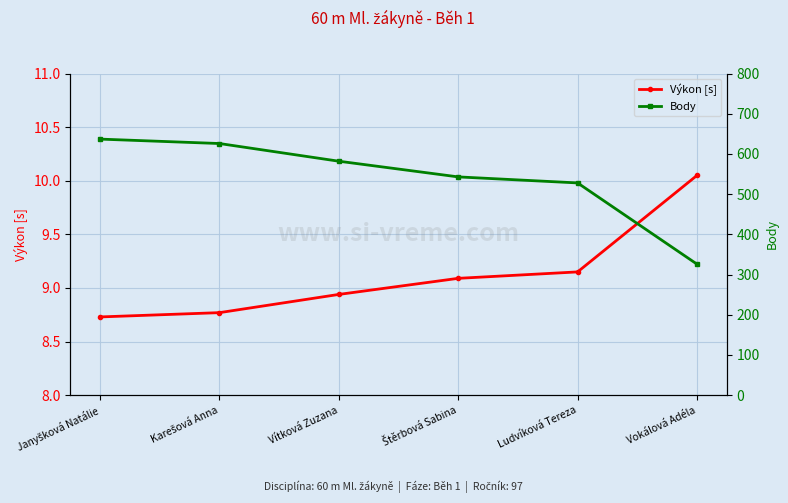

What position from the right is Štěrbová Sabina?

3